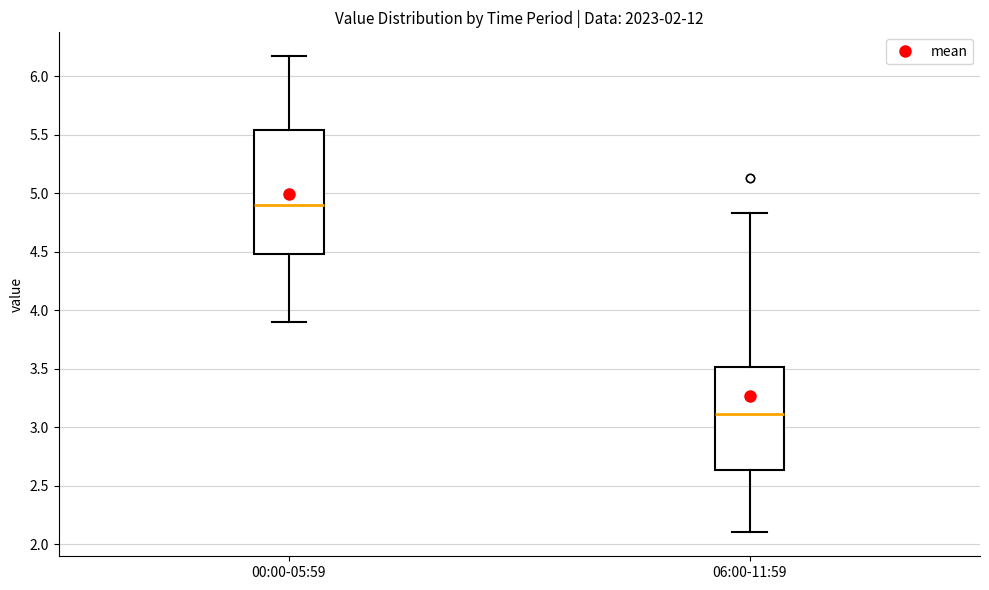

Reading left to right, read every box against the y-axis: the position of its median line, the range the box covers, and the ends of its whiskers. The values are not printed on the chart, so give them approximately, as read against the axis.

00:00-05:59: median 4.90, box 4.50 to 5.55, whiskers 3.90 to 6.15
06:00-11:59: median 3.10, box 2.65 to 3.50, whiskers 2.10 to 4.85